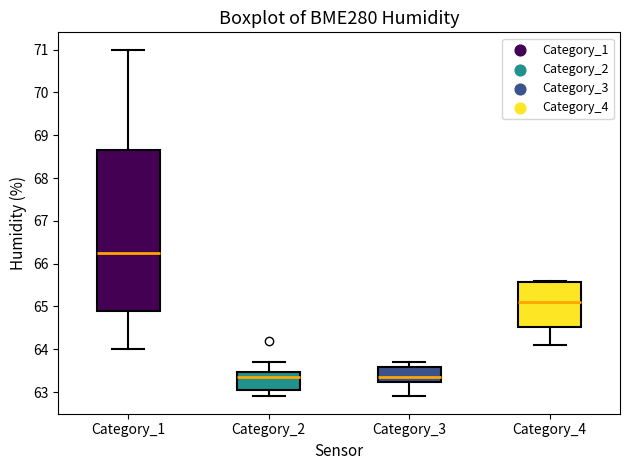

Reading left to right, read every box against the y-axis: the position of its median line, the range the box covers, and the ends of its whiskers. The values are not printed on the chart, so give them approximately, as read against the axis.

Category_1: median 66.3, box 64.9 to 68.7, whiskers 64.0 to 71.0
Category_2: median 63.4, box 63.1 to 63.5, whiskers 62.9 to 63.7
Category_3: median 63.4, box 63.2 to 63.6, whiskers 62.9 to 63.7
Category_4: median 65.1, box 64.5 to 65.6, whiskers 64.1 to 65.6